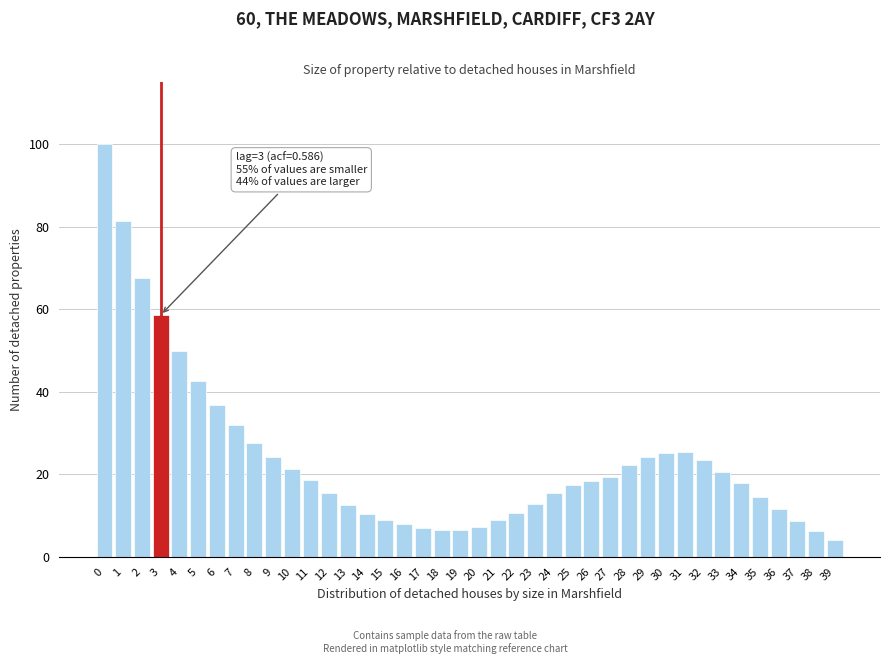

What is the value of the 7th bar from the left?

36.8